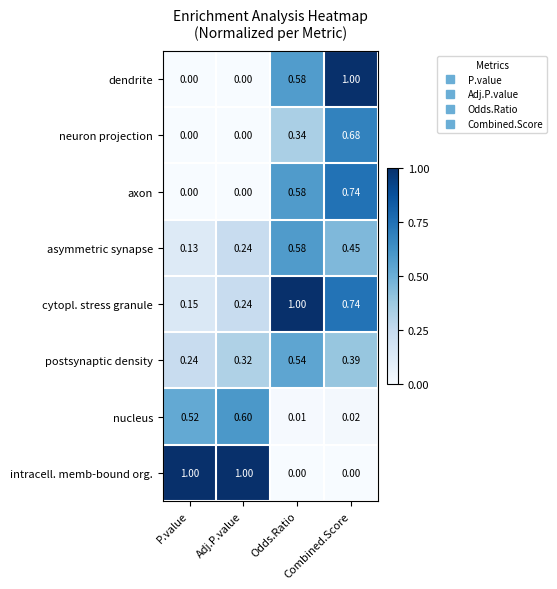

How many data points does each series have?

4